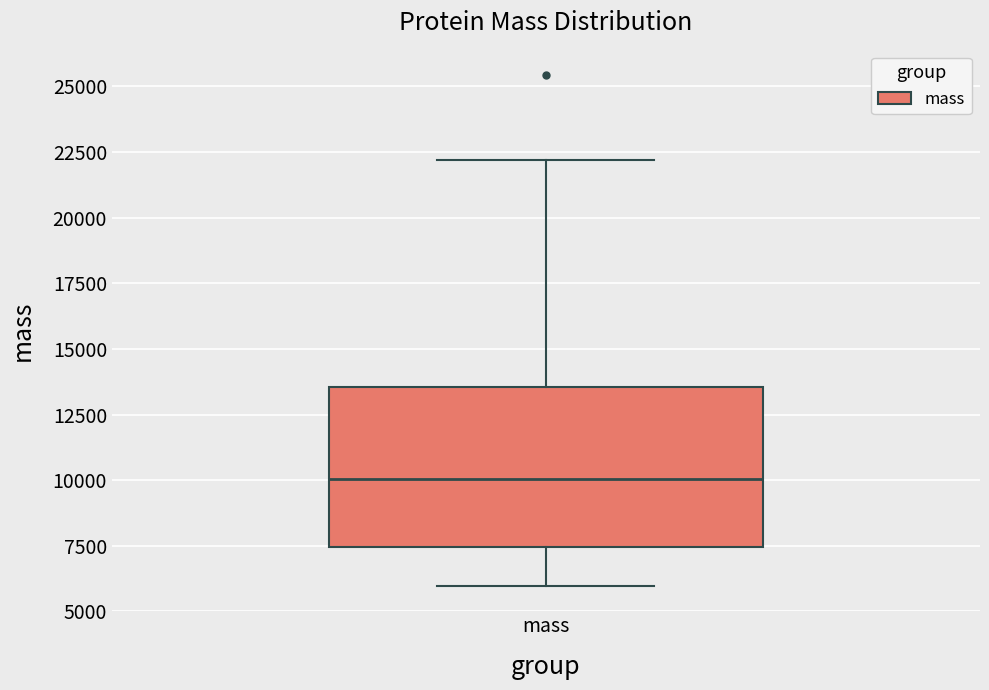

Read this box plot against the y-axis: the position of the median line, the range covered by the box, and the ends of both whiskers. The values are not printed on the chart, so give them approximately, as read against the axis.

median 10000, box 7500 to 13500, whiskers 6000 to 22000